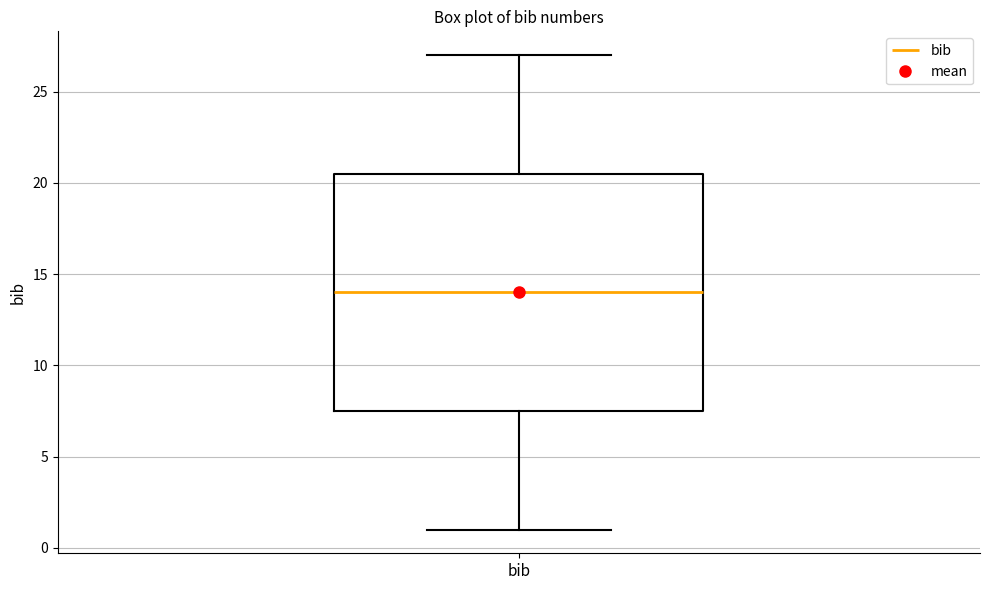

Transcribe this box plot: give where the median line is, the range the box spans, and where the two whiskers end, as read against the y-axis. The values are not printed on the chart, so give them approximately, as read against the axis.

median 14.0, box 7.5 to 20.5, whiskers 1.0 to 27.0